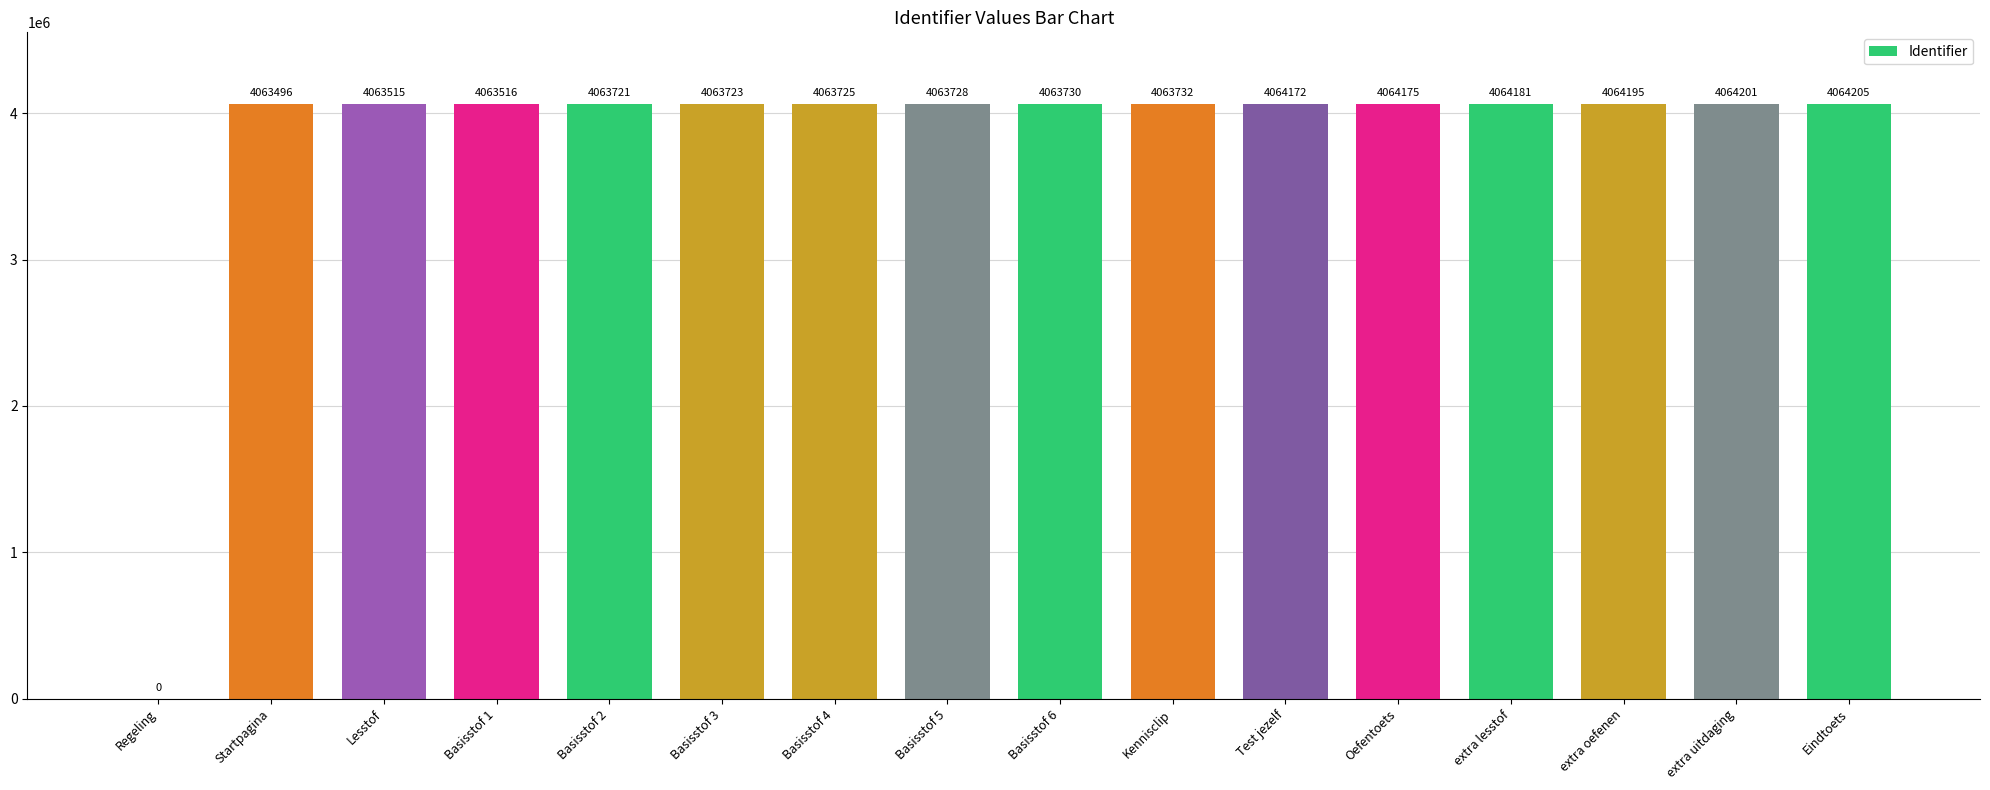

What is the sum of the values at extra uitdaging and Basisstof 4?

8127926